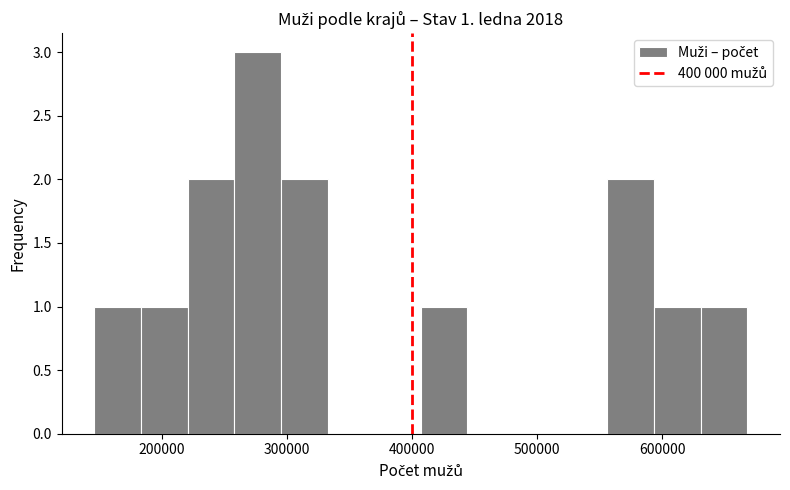

Around what value on the x-axis is the tallest bar? Give the approximate position of its centre, as read against the axis.

280000